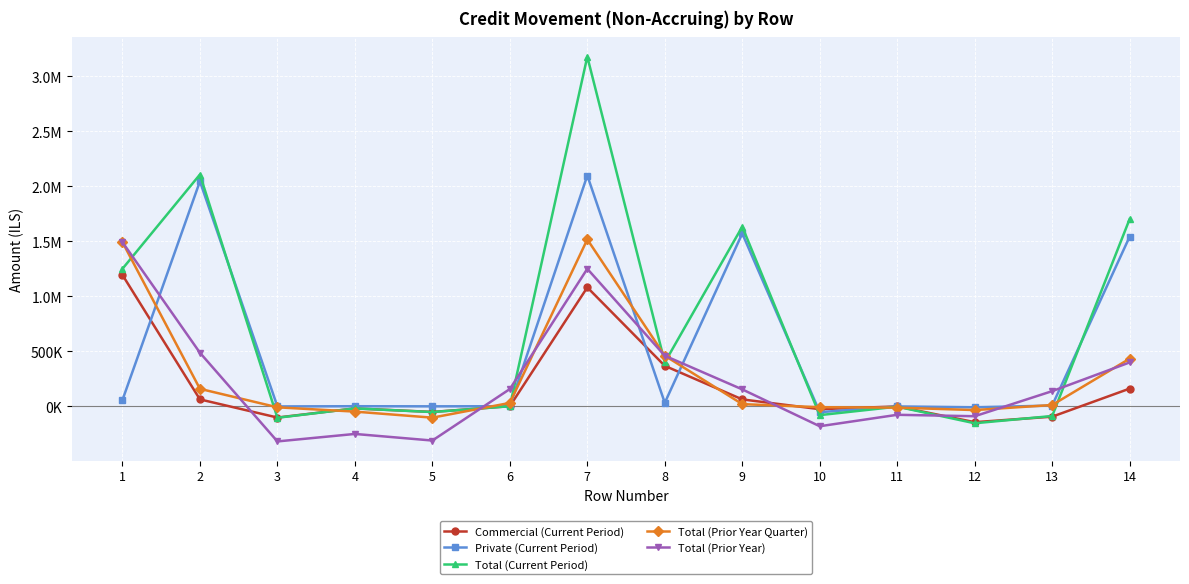

Is this an area chart (filled region under the line)?

No